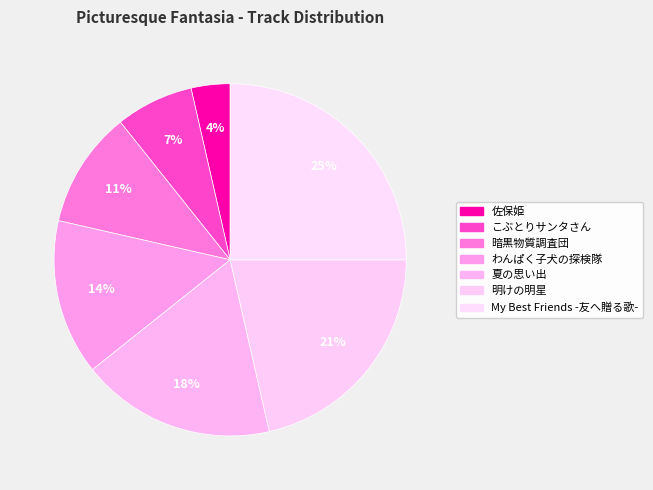

The 明けの明星 slice represents 16% of the pie. True or false?

False